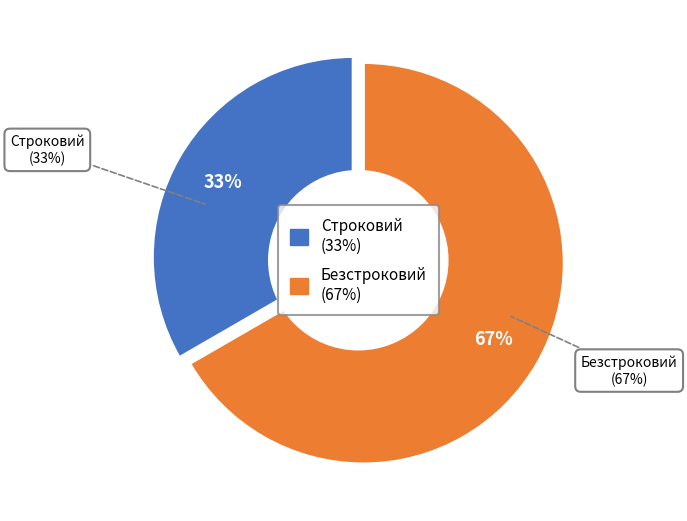

Is it true that Строковий is 39% of the pie?

False